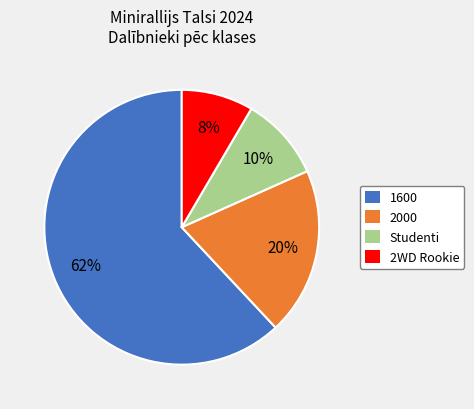

Between Studenti and 2000, which is larger?

2000